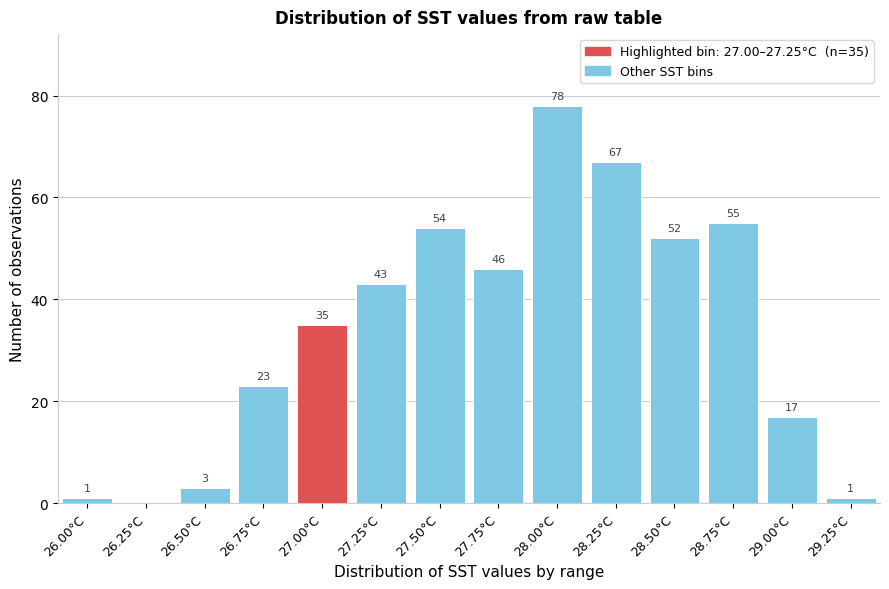

Reading right to left, what are all the values shown in this chart?

29.25°C=1	29.00°C=17	28.75°C=55	28.50°C=52	28.25°C=67	28.00°C=78	27.75°C=46	27.50°C=54	27.25°C=43	27.00°C=35	26.75°C=23	26.50°C=3	26.25°C=0	26.00°C=1